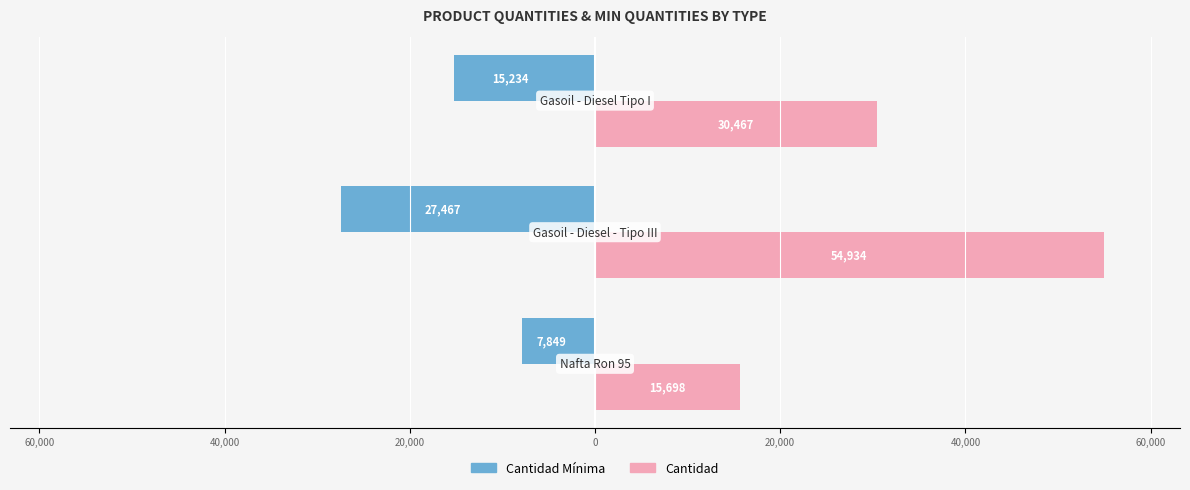

Is it true that cantidad equals 30467 at 40,000?

True